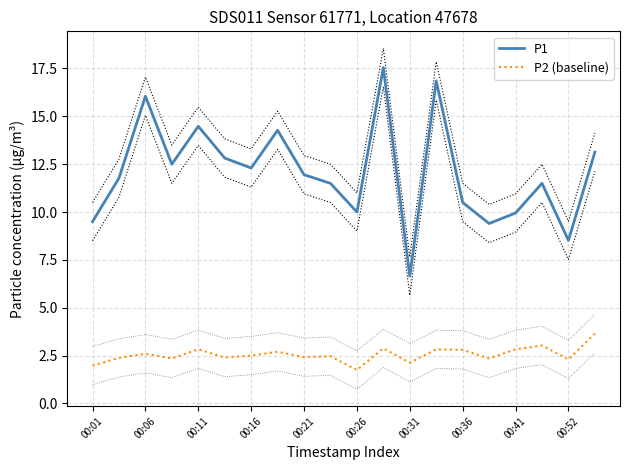

True or false: P1 and P2 (baseline) intersect in this chart.

False